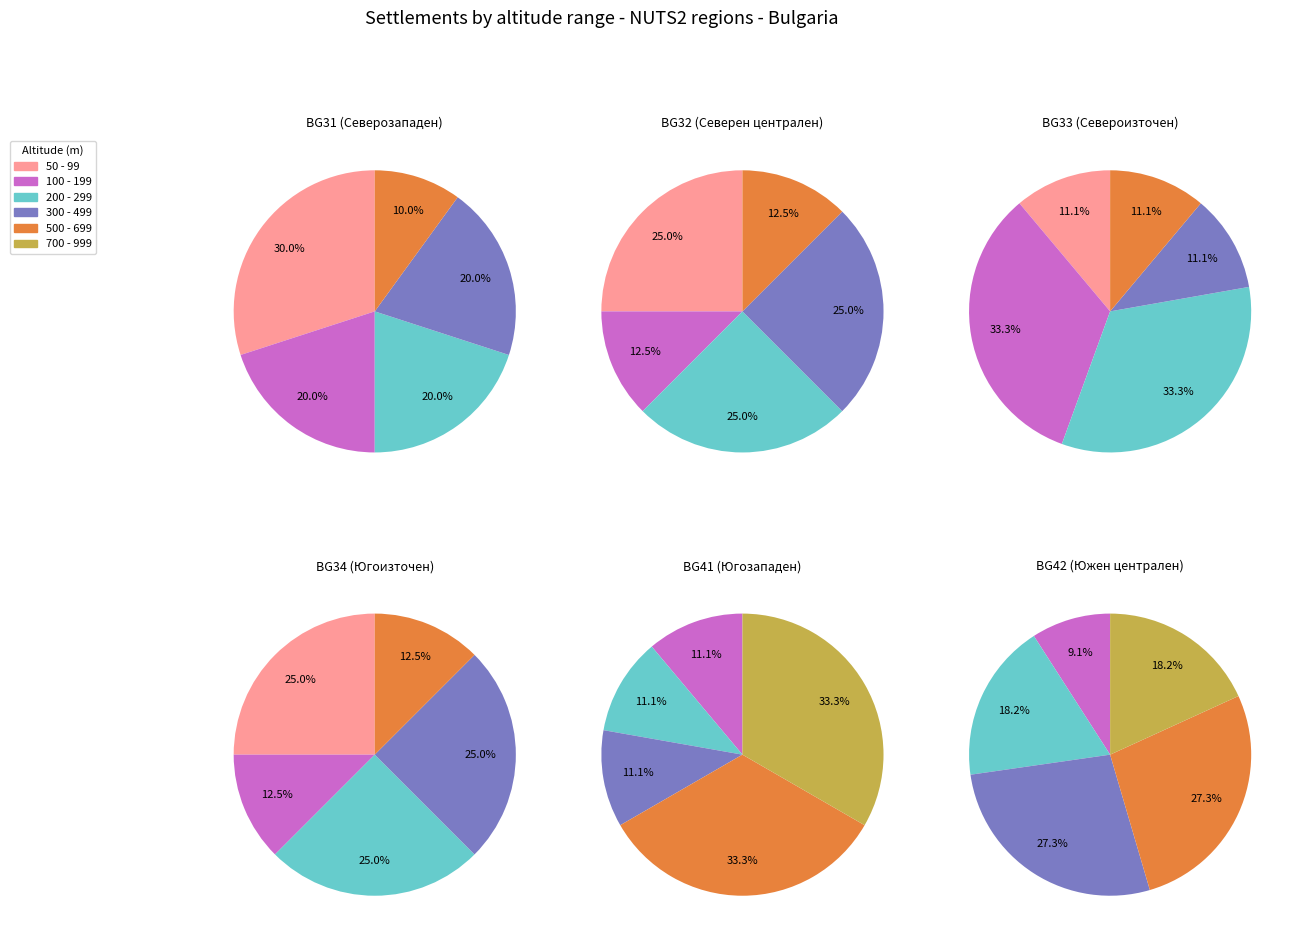

Does обл. Стара Загора represent more than half of the total?

No